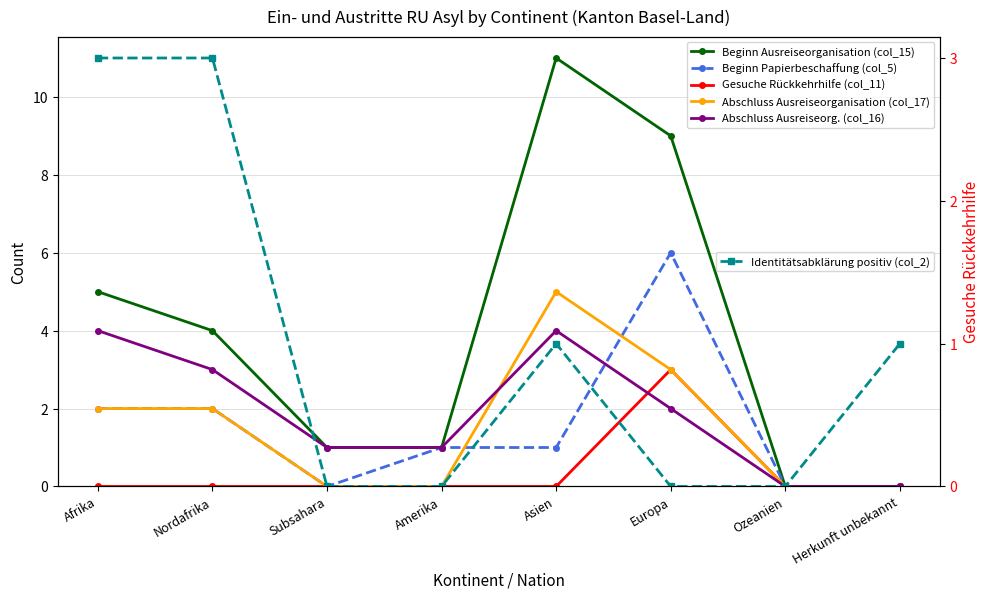

Count the Beginn Papierbeschaffung (col_5) values in the range 0 to 2.

7